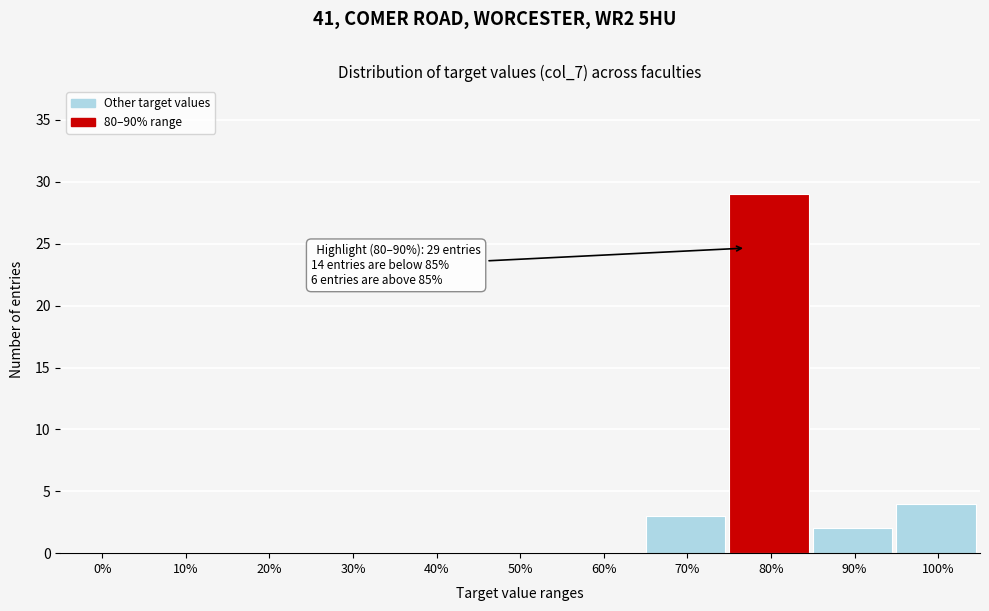

Reading left to right, what are all the values shown in this chart?

0%=0	10%=0	20%=0	30%=0	40%=0	50%=0	60%=0	70%=3	80%=29	90%=2	100%=4